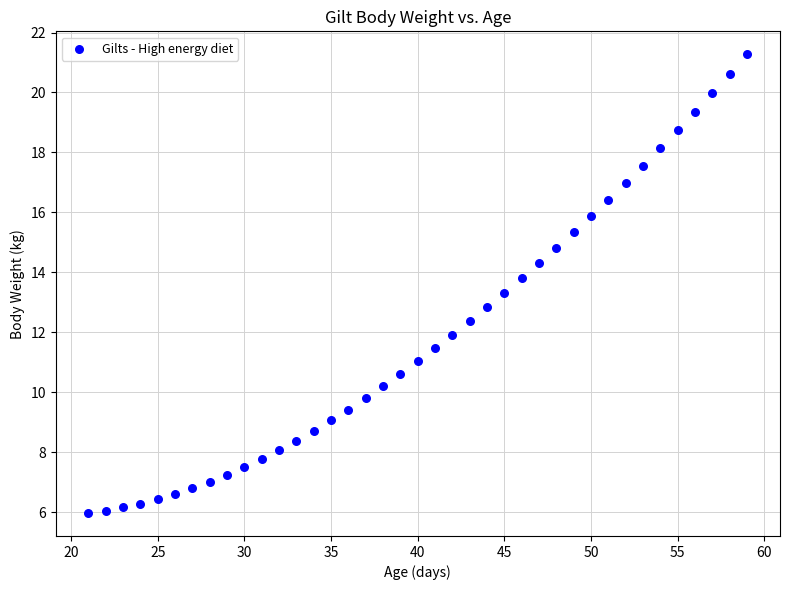

What is the range of Y values (max minus min)?

15.3